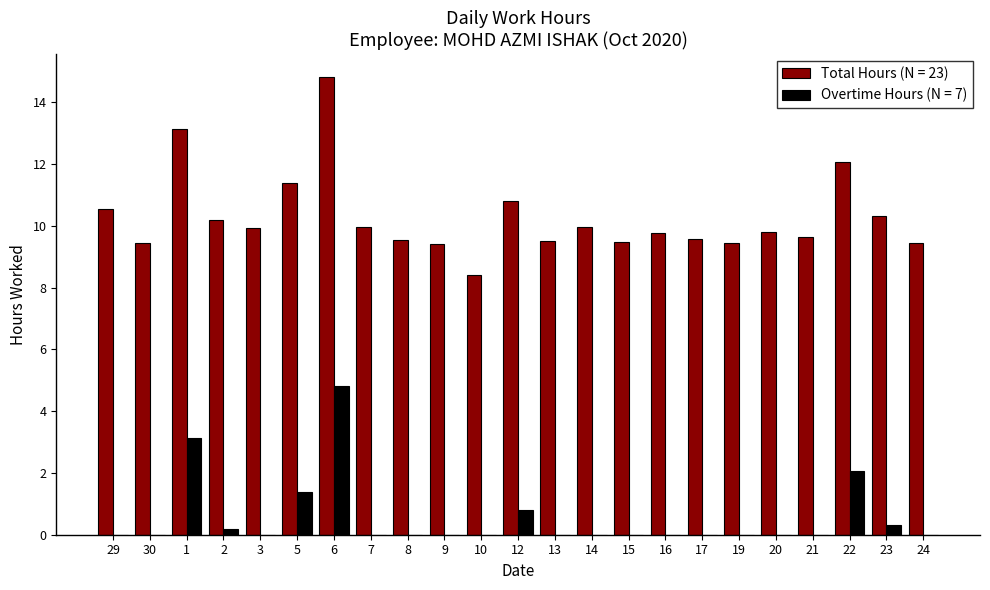

True or false: Overtime Hours (N = 7) has a value of 0.0 at 16.

True